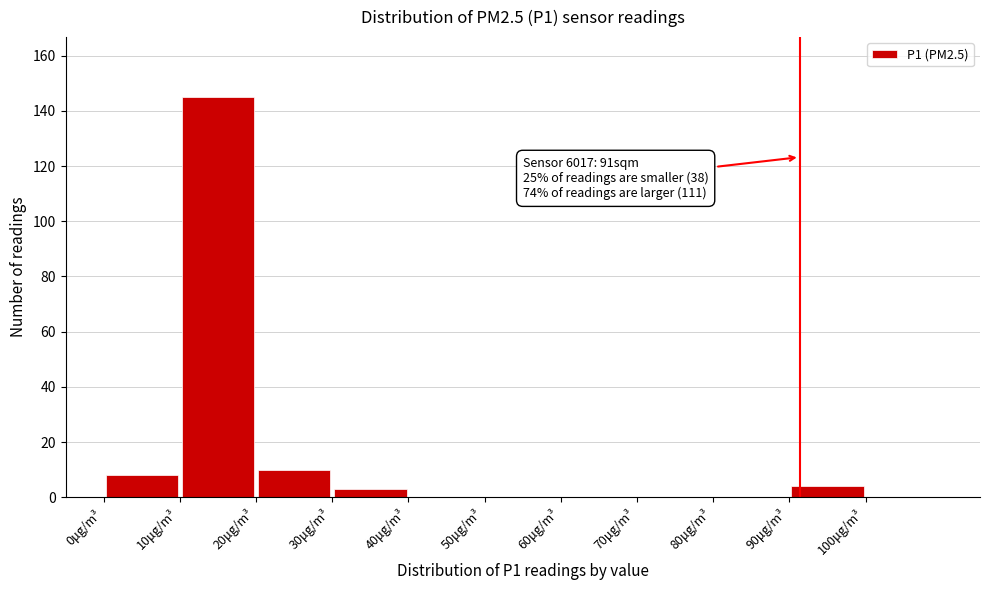

Over which range of the x-axis is the bar tallest?

10 to 20